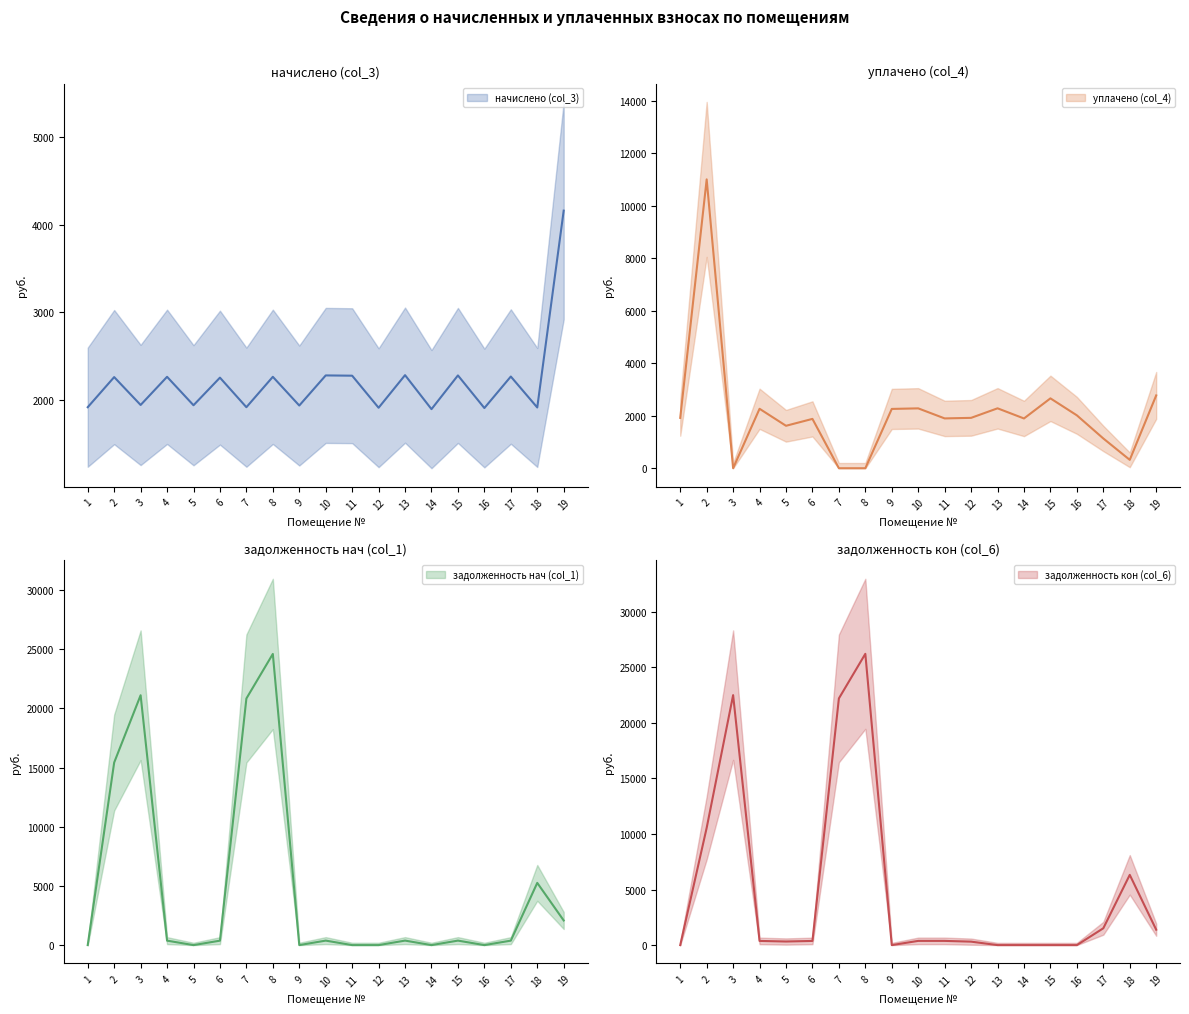

What is the value of the уплачено (col_4) point at the 19th from the left?

2773.0